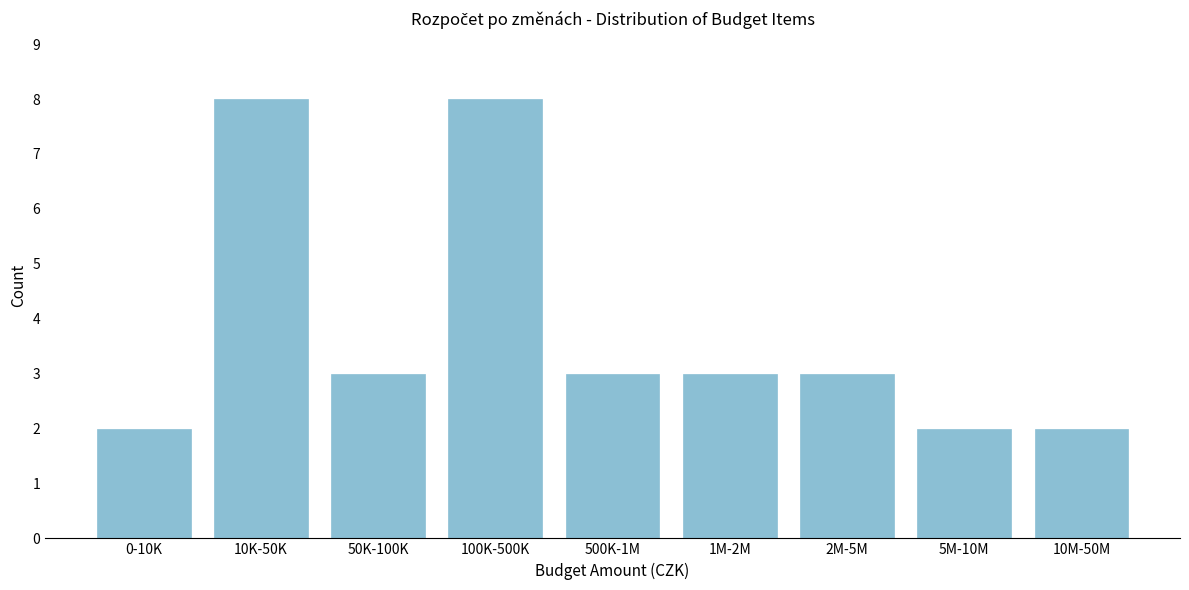

Reading left to right, what are all the values shown in this chart?

2	8	3	8	3	3	3	2	2